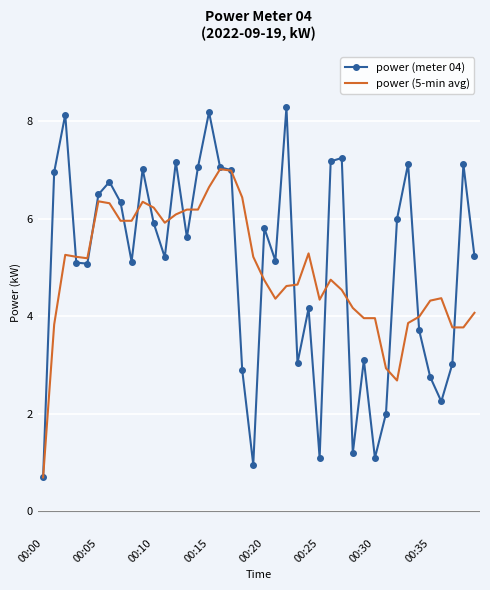

Which series has the widest spread of values?

power (meter 04)